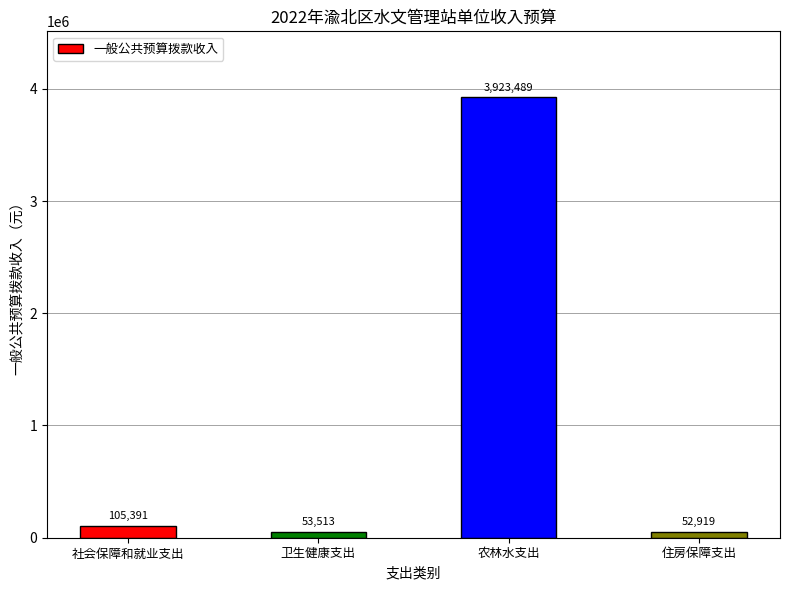

Count the number of categories in the chart.

4